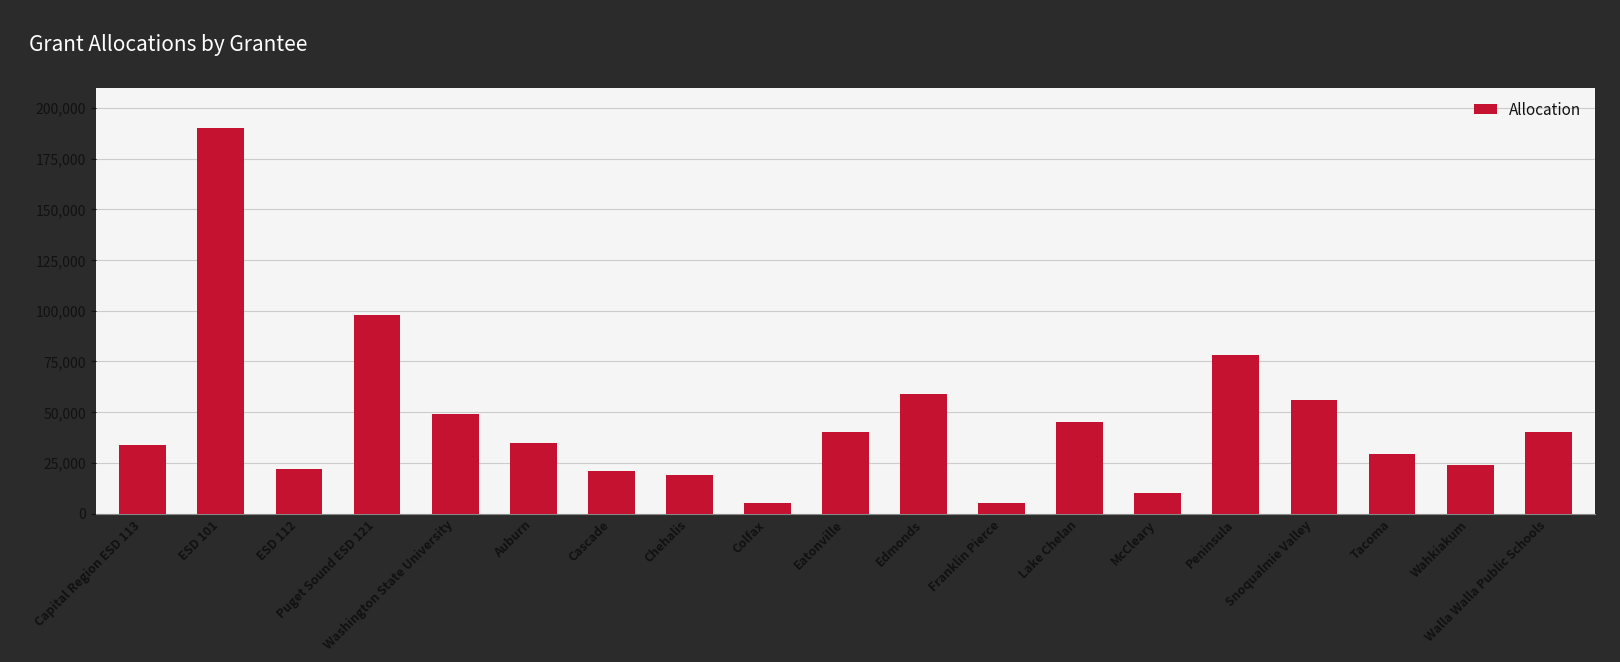

True or false: the data shows 24000 at Wahkiakum.

True